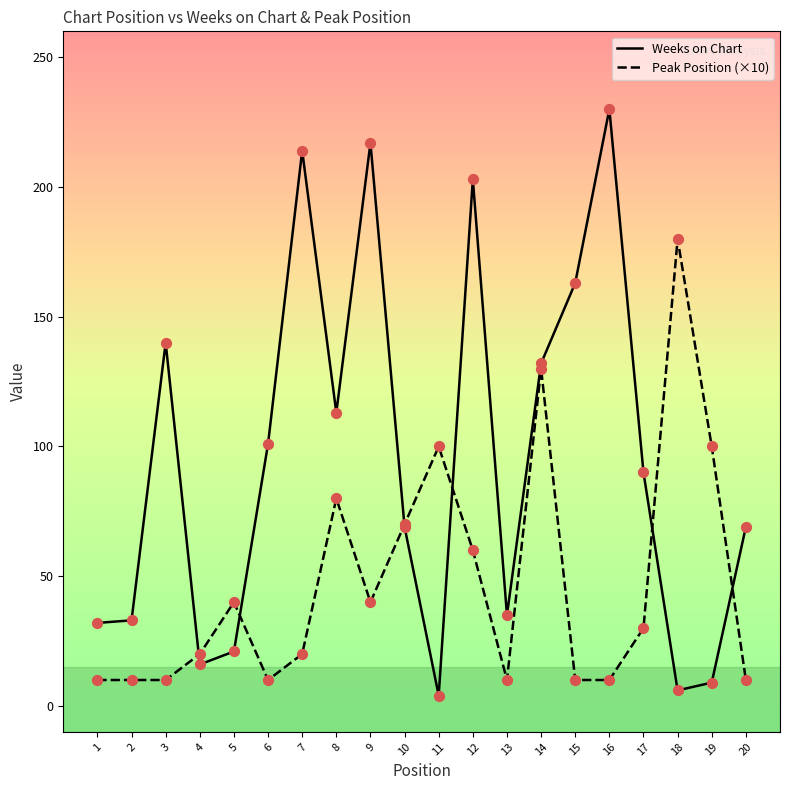

Which series has the largest total across all categories?

Weeks on Chart